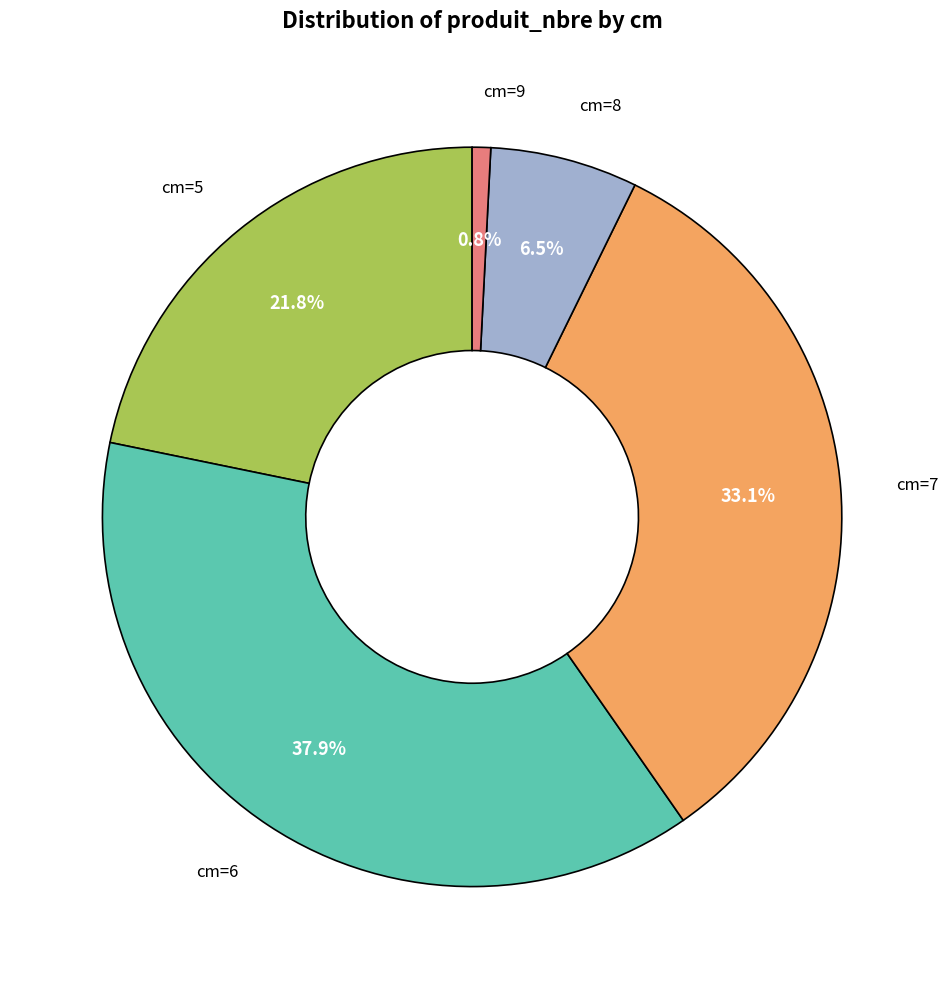

How many segments does this pie chart have?

5